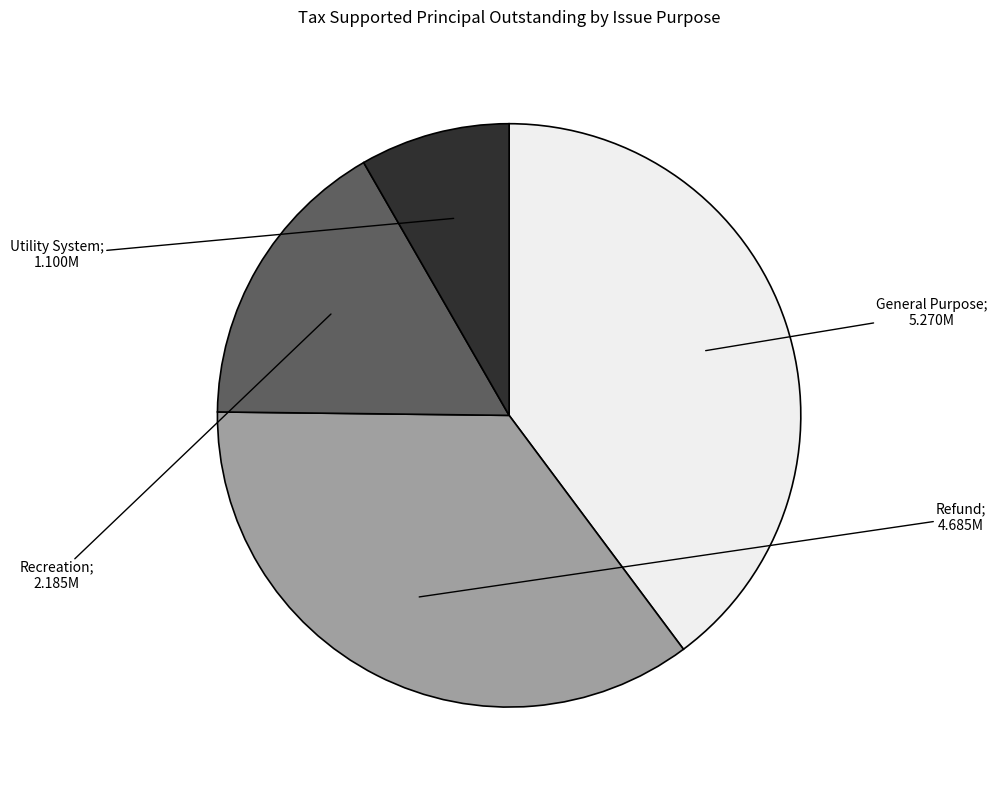

Is there any slice that represents more than half of the pie?

No